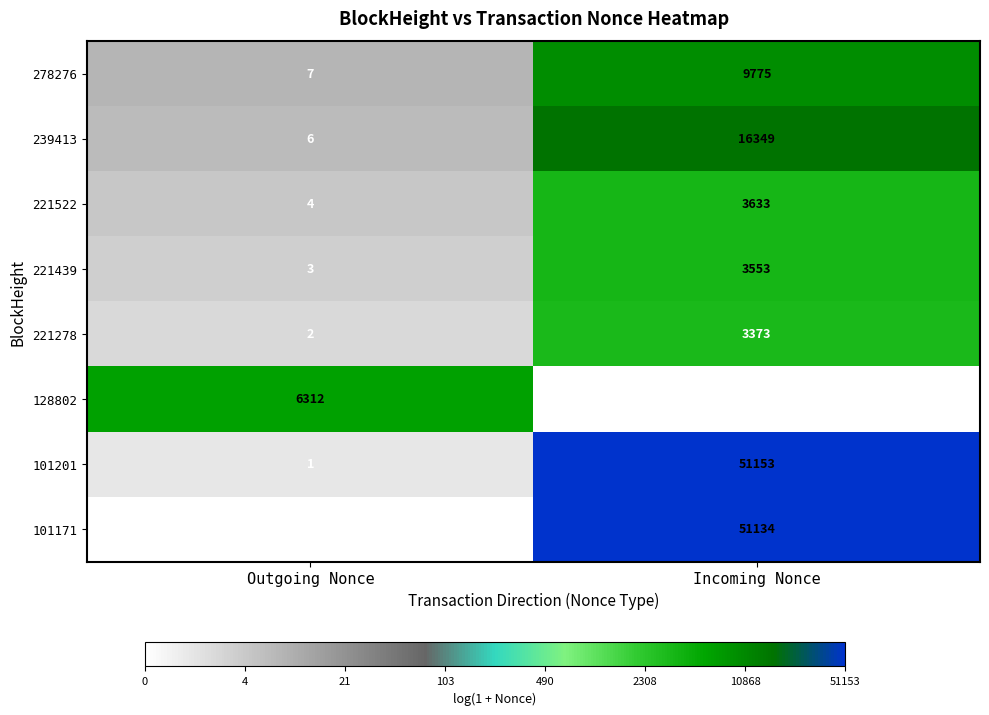

Reading right to left, list all the values displayed in this chart.

278276: 9775	7
239413: 16349	6
221522: 3633	4
221439: 3553	3
221278: 3373	2
128802: 0	6312
101201: 51153	1
101171: 51134	0